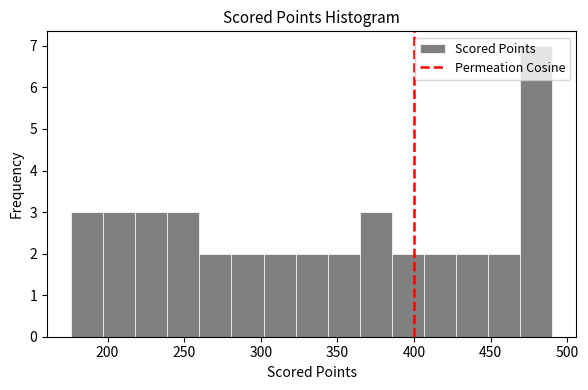

How tall is the bar that spans 365 to 385 on the x-axis? Neither the bar edges nor the heights are printed on the chart, so give them approximately, as read against the axes.

3